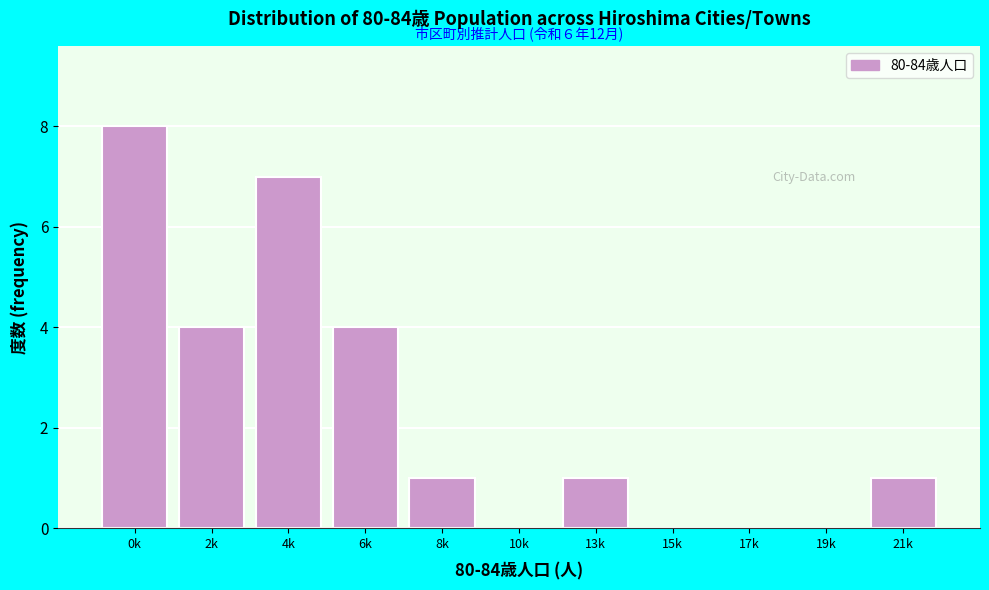

Reading left to right, list all the values displayed in this chart.

0k=8	2k=4	4k=7	6k=4	8k=1	10k=0	13k=1	15k=0	17k=0	19k=0	21k=1